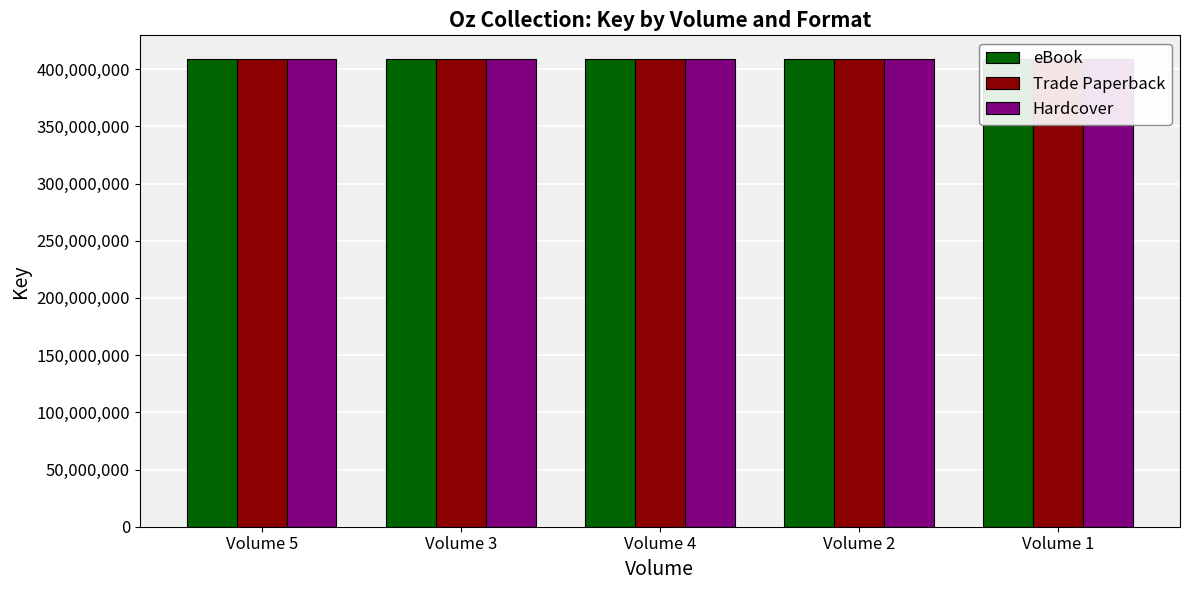

True or false: eBook has a value of 409103978 at Volume 3.

True